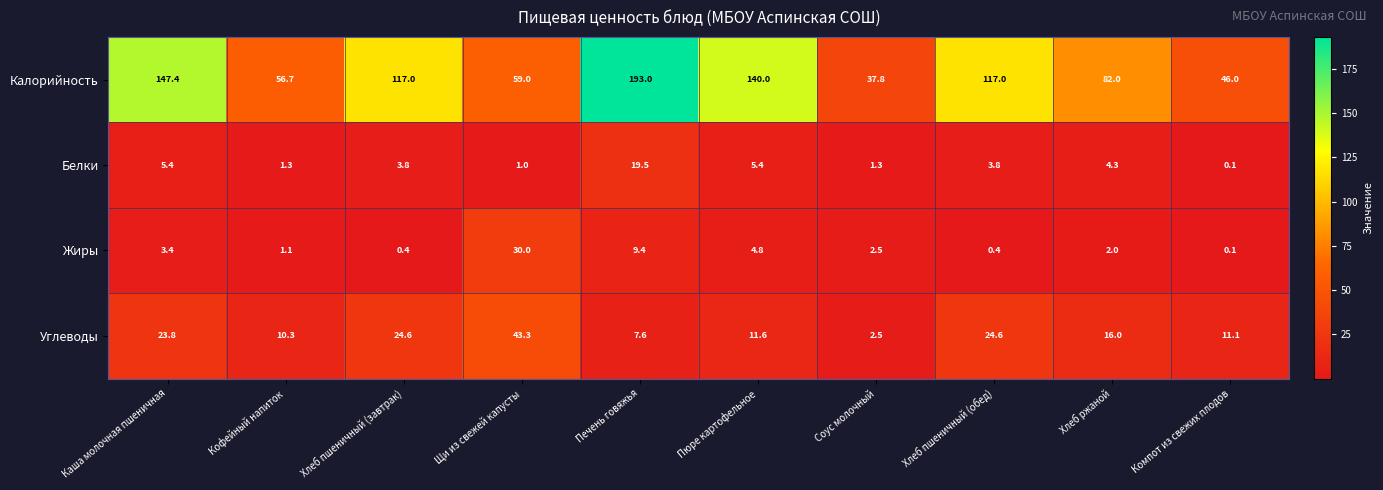

Where is Жиры nearest to the value 15?

Печень говяжья